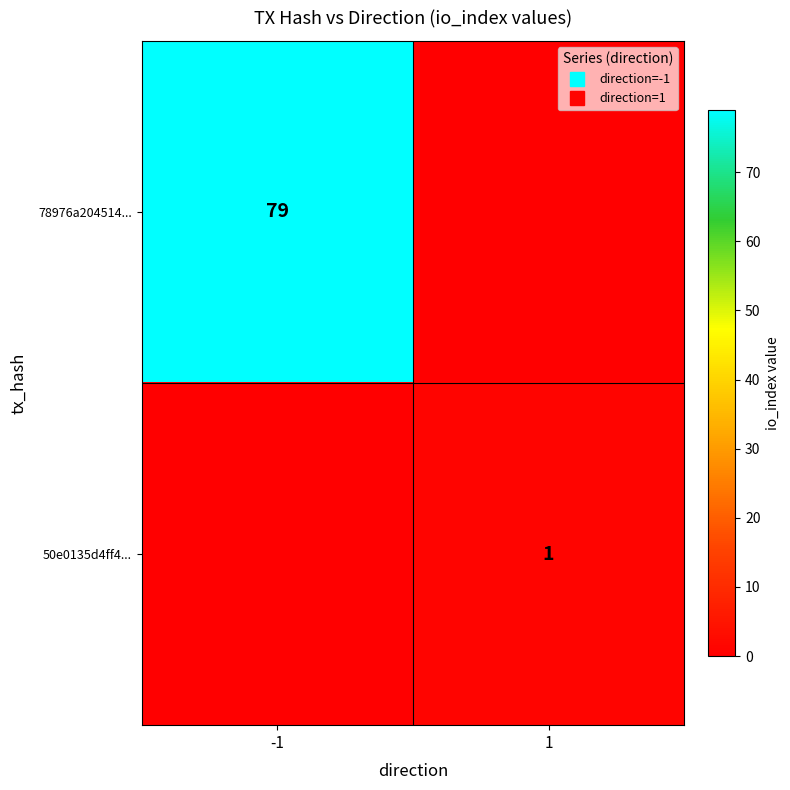

Rank the series at 1 from highest to lowest value.

50e0135d4ff4..., 78976a204514...